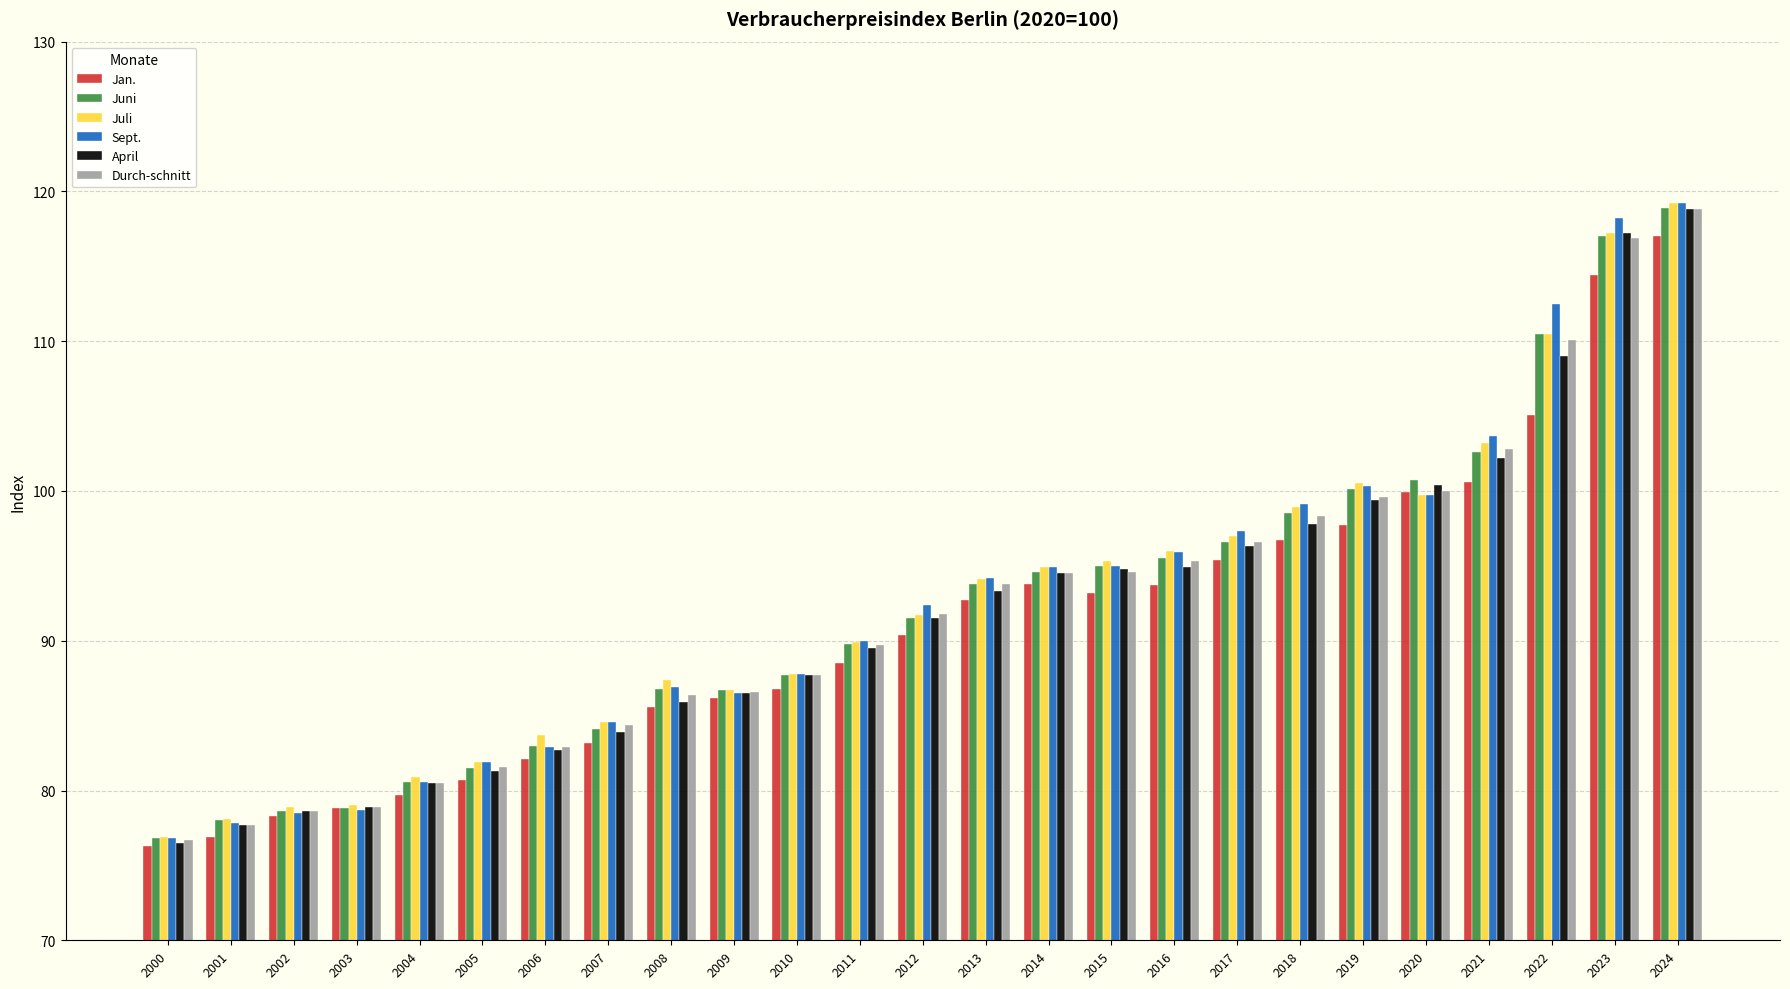

Which series has the largest range (max minus min)?

Sept.